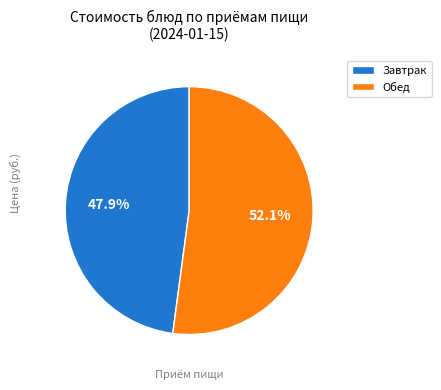

Is there any slice that represents more than half of the pie?

Yes